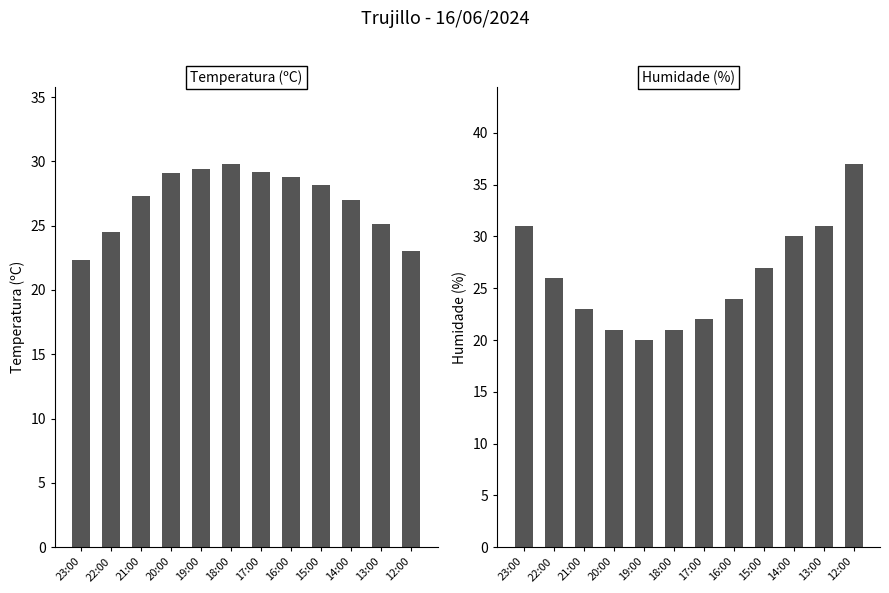

How many groups of bars are there?

12